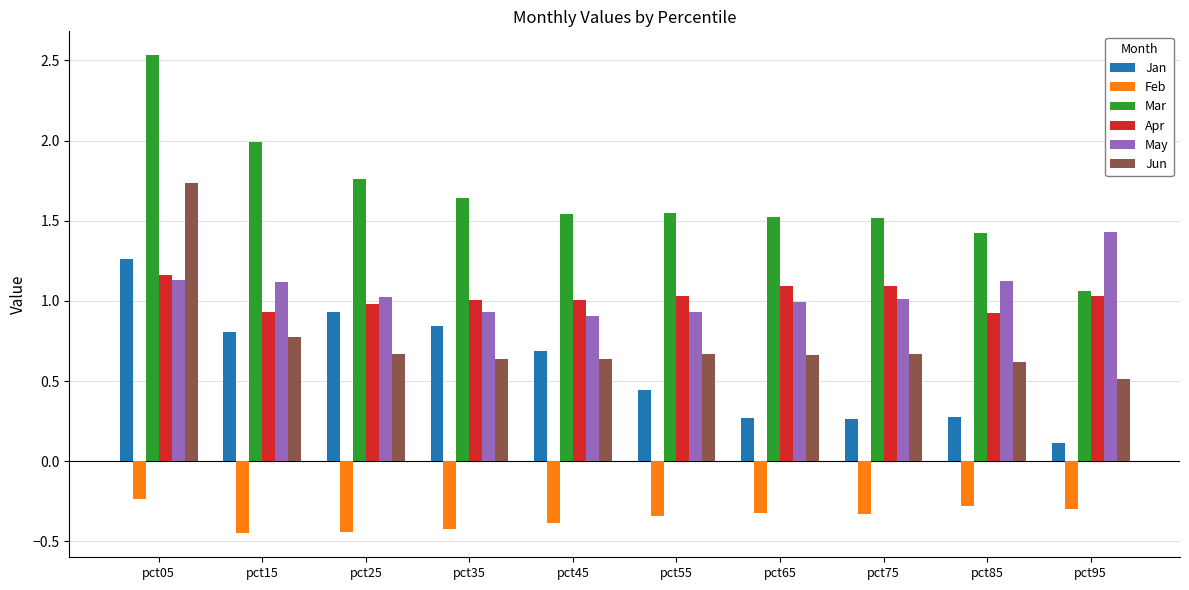

At how many categories does at least one series exceed 0?

10